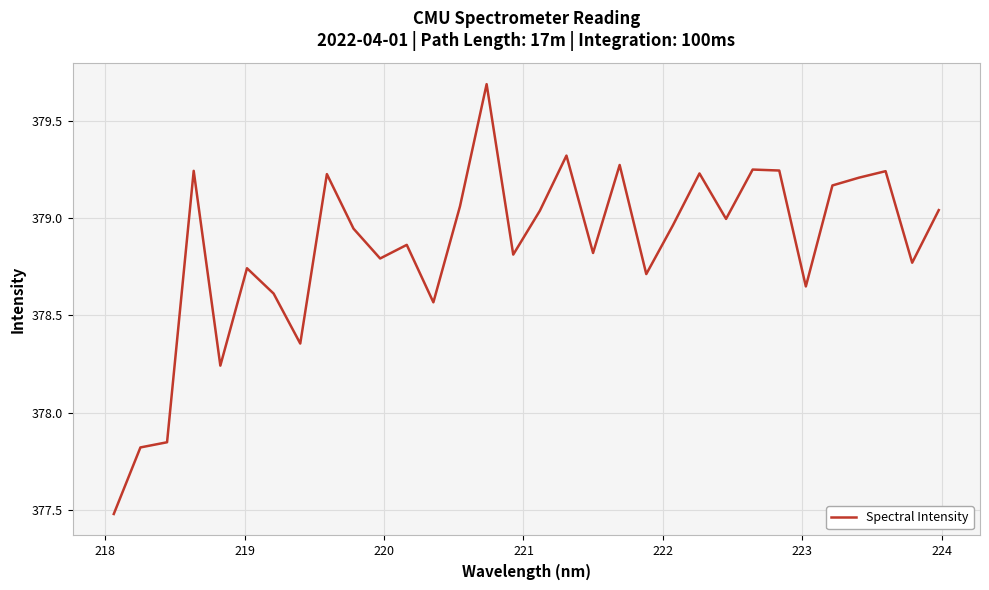

What is the difference between the maximum and minimum values?

2.2